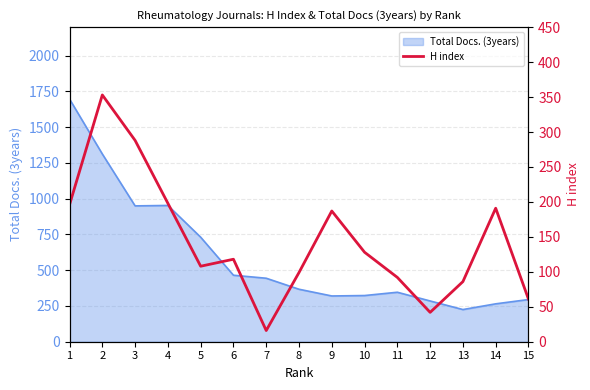

How many points are lower than both their immediate neighbors (excluding endpoints)?

3